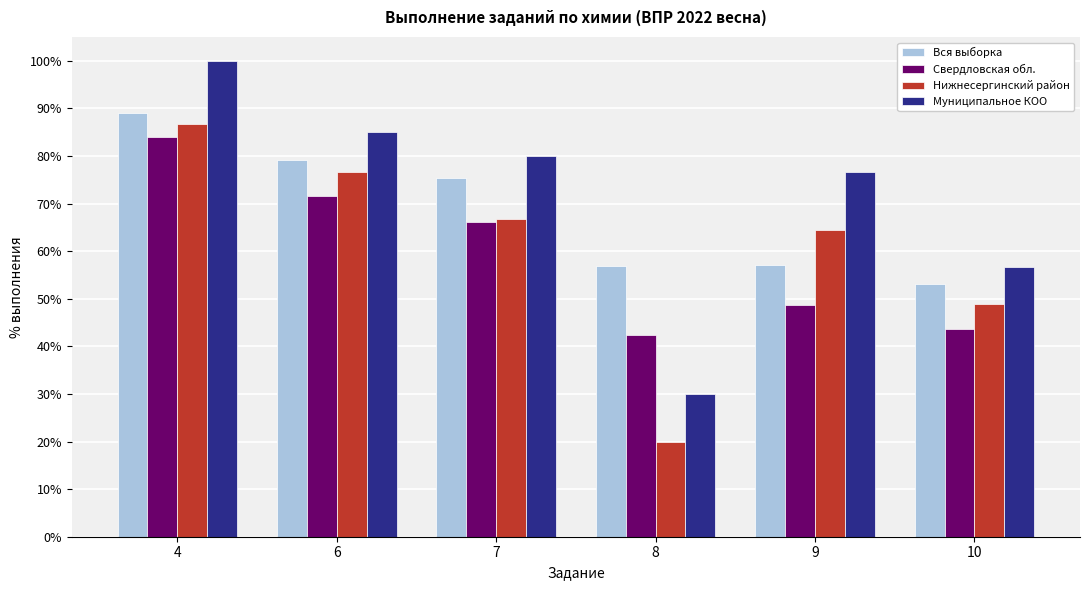

Which series has the widest spread of values?

Муниципальное КОО